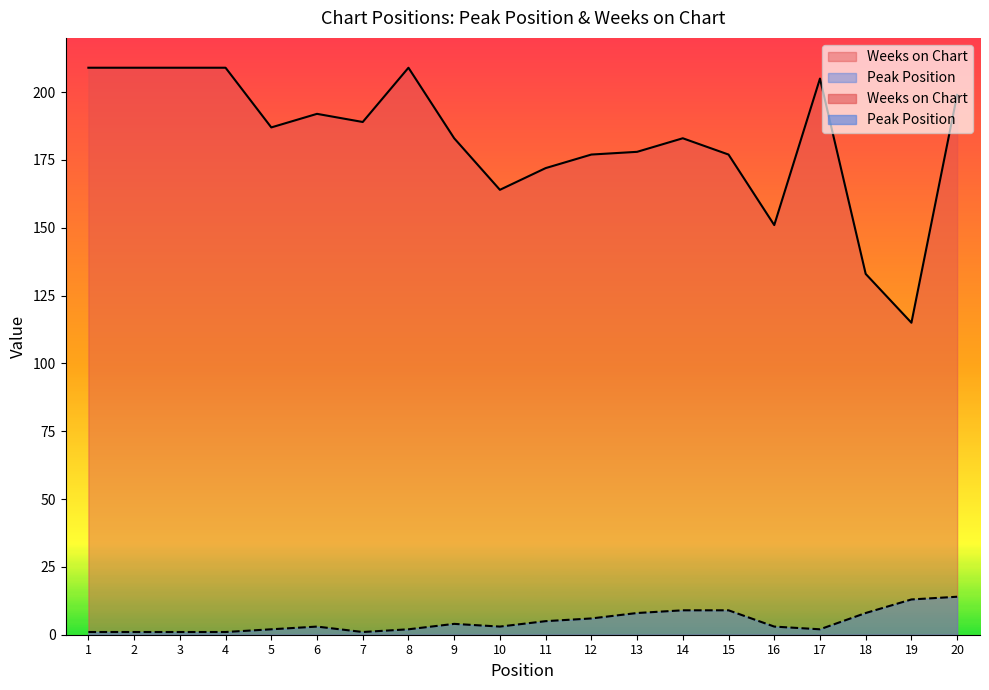

Where does the Weeks on Chart series first go above 187?

1